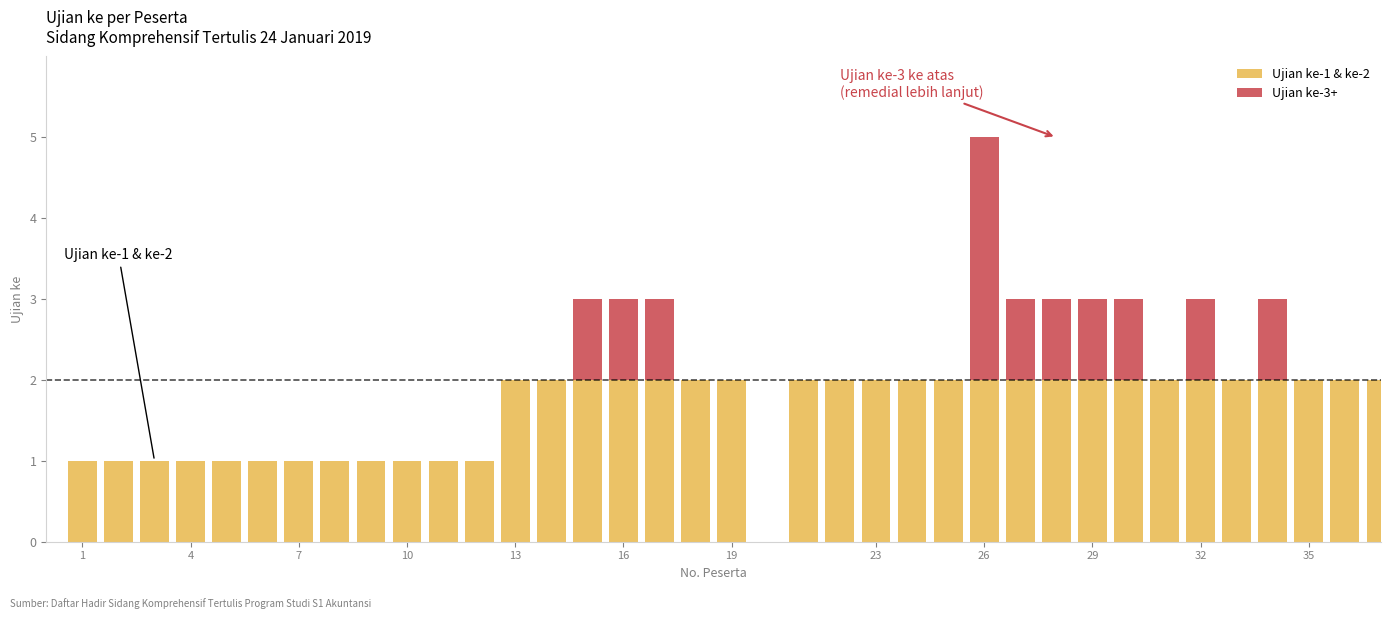

Count the number of data series in this chart.

2